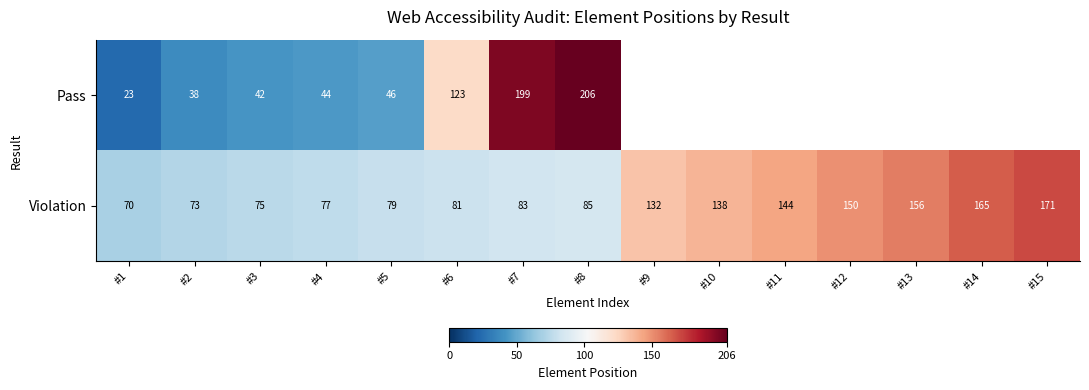

Between #14 and #4, which is larger?

#4